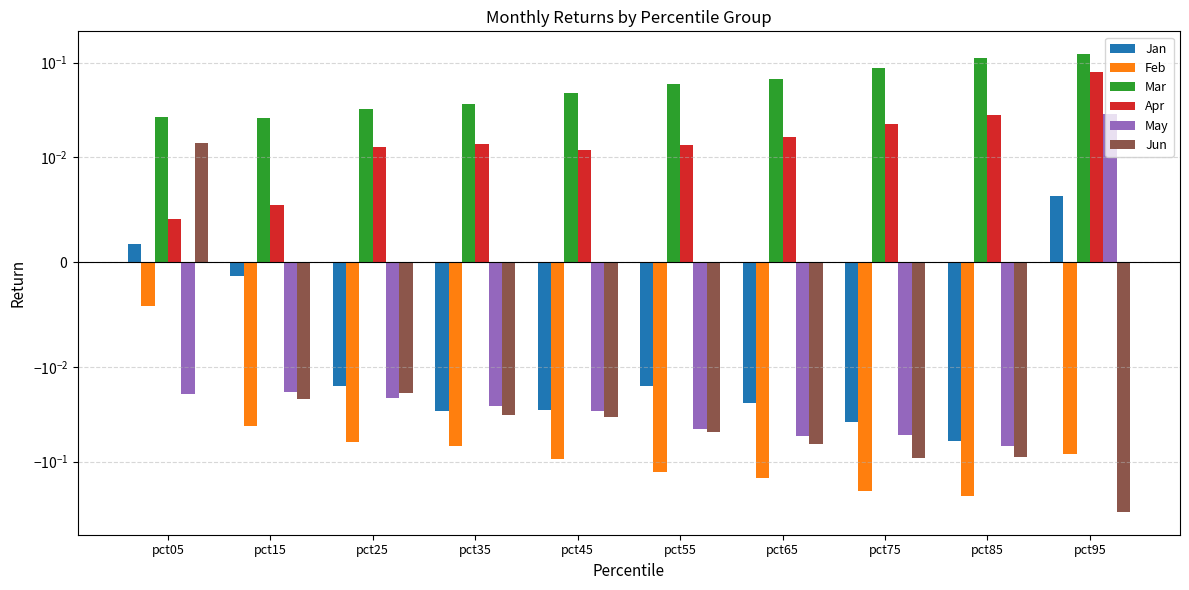

At how many categories does at least one series exceed 0?

10